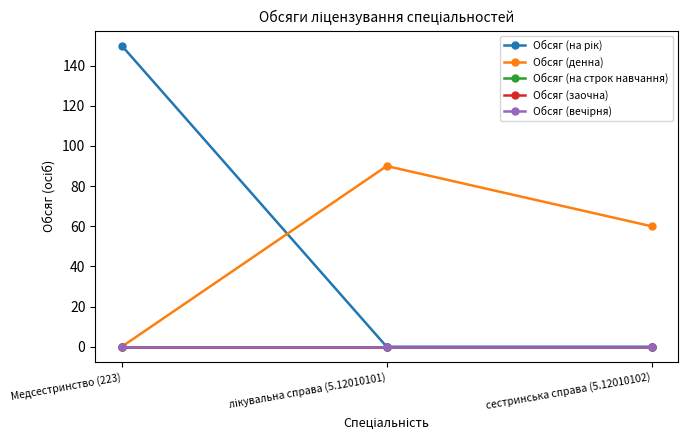

At how many categories does at least one series exceed 27?

3